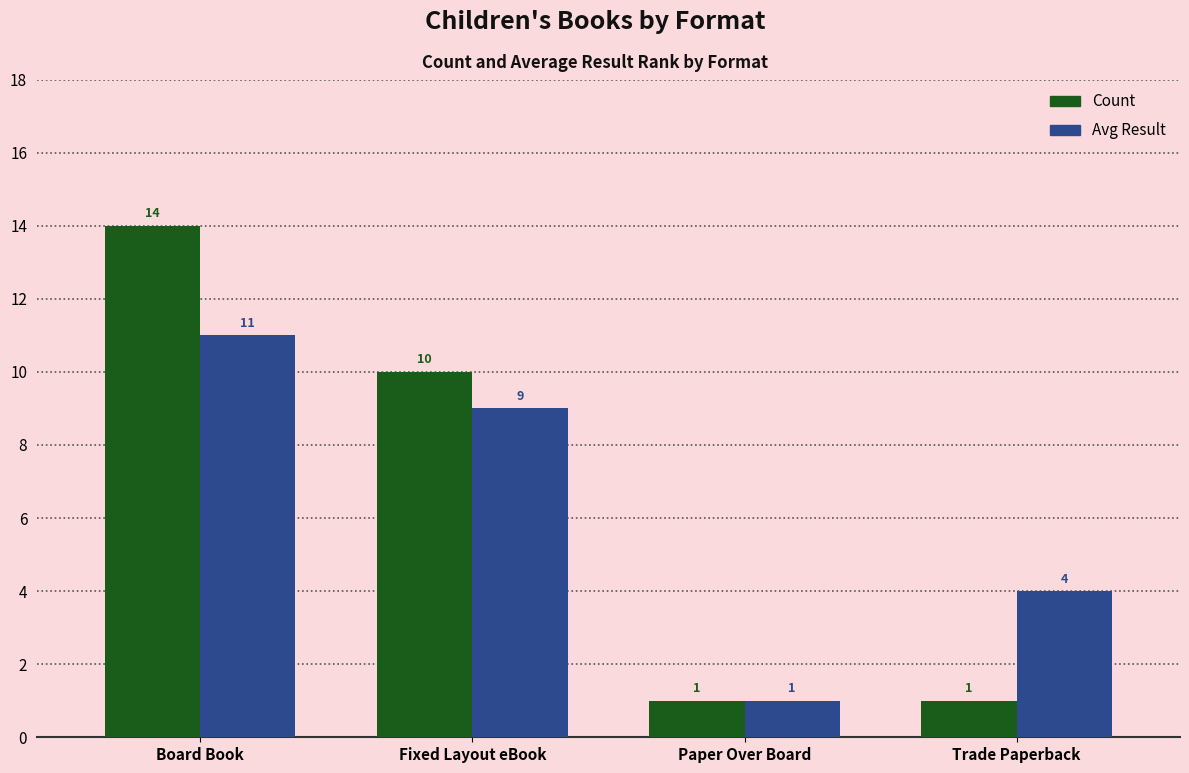

What is the label of the 1st bar from the left?

Board Book